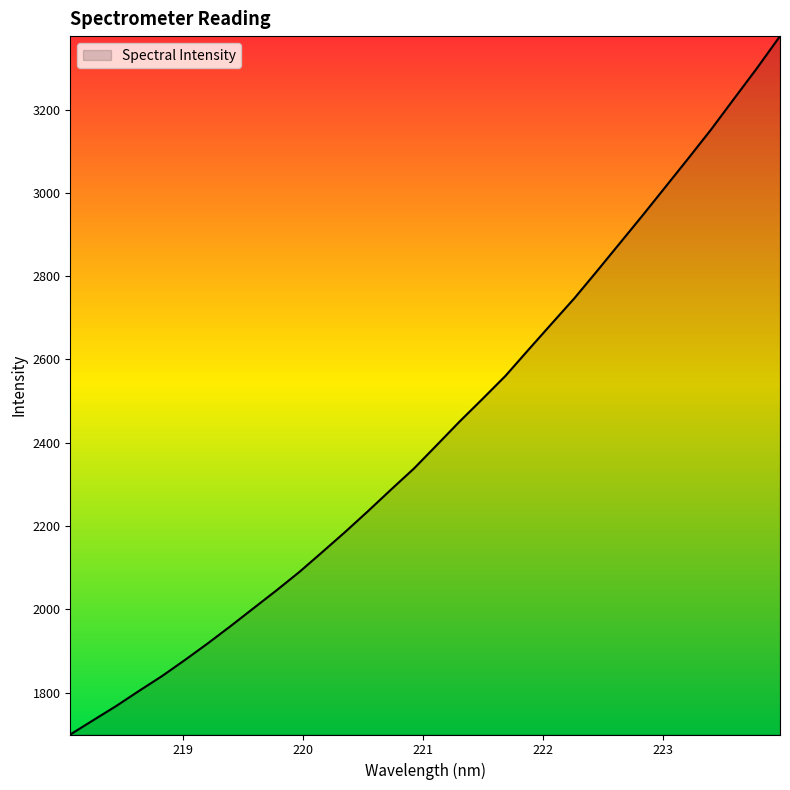

What is the smallest value displayed?

1699.2